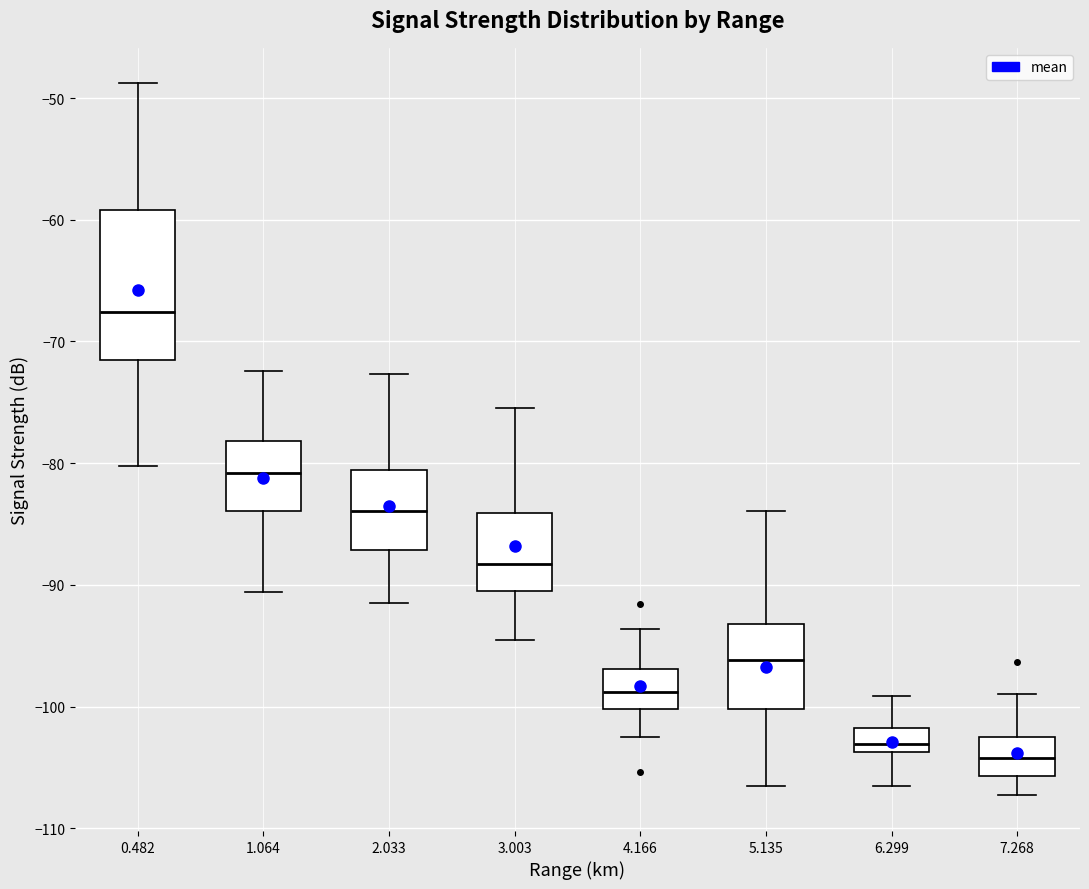

Comparing the boxes themselves (not the whiskers), which one is the tallest?

0.482